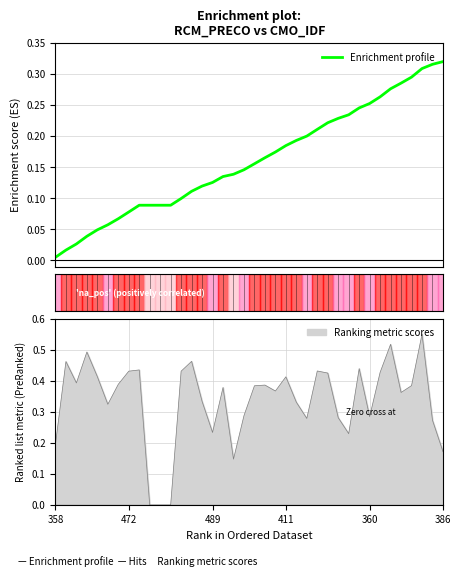

What is the sum of the values at 22 and 13?

0.3